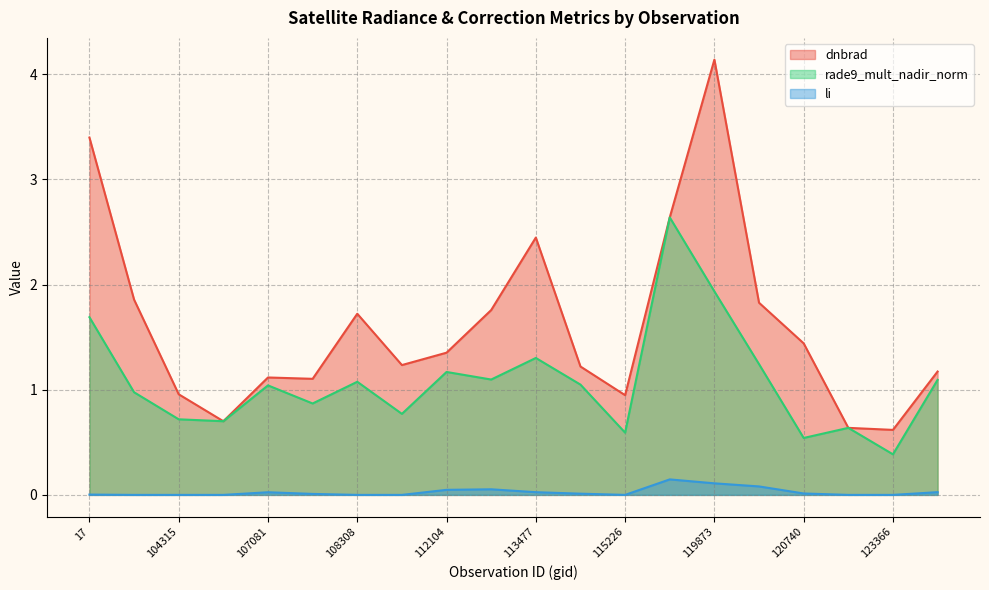

Where is the first local minimum for dnbrad?

104431